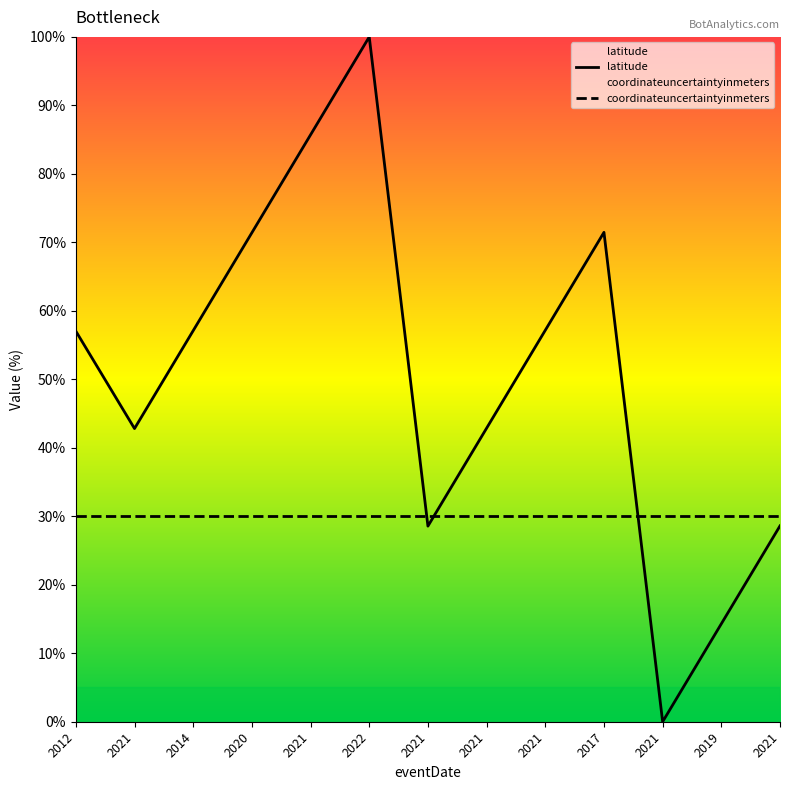

The value of latitude at 2022 is 100.0. True or false?

True